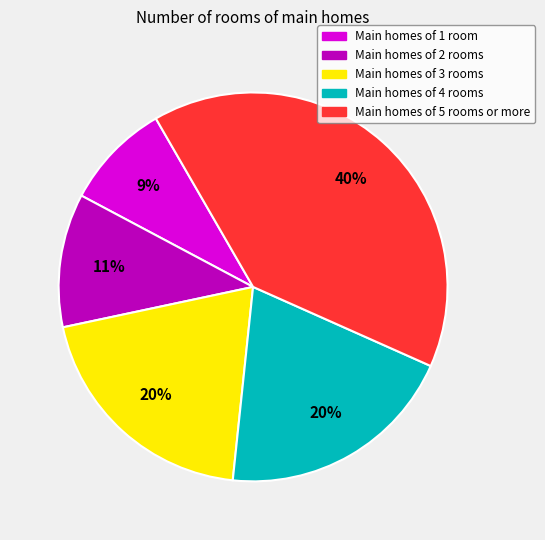

Is the sum of Main homes of 5 rooms or more and Main homes of 3 rooms greater than half?

Yes